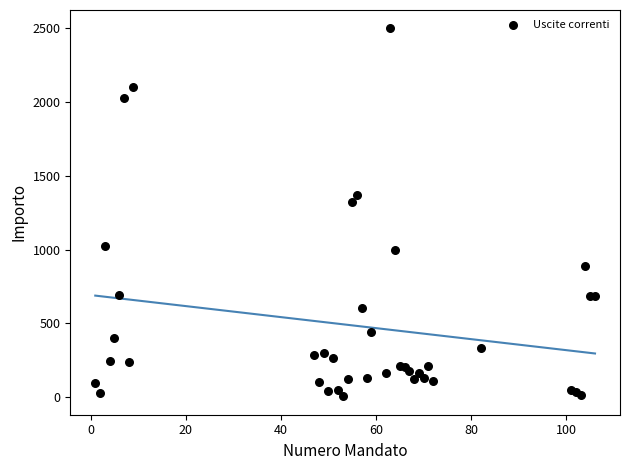

What Y value in the scatter plot is closest to 1252?

1323.0